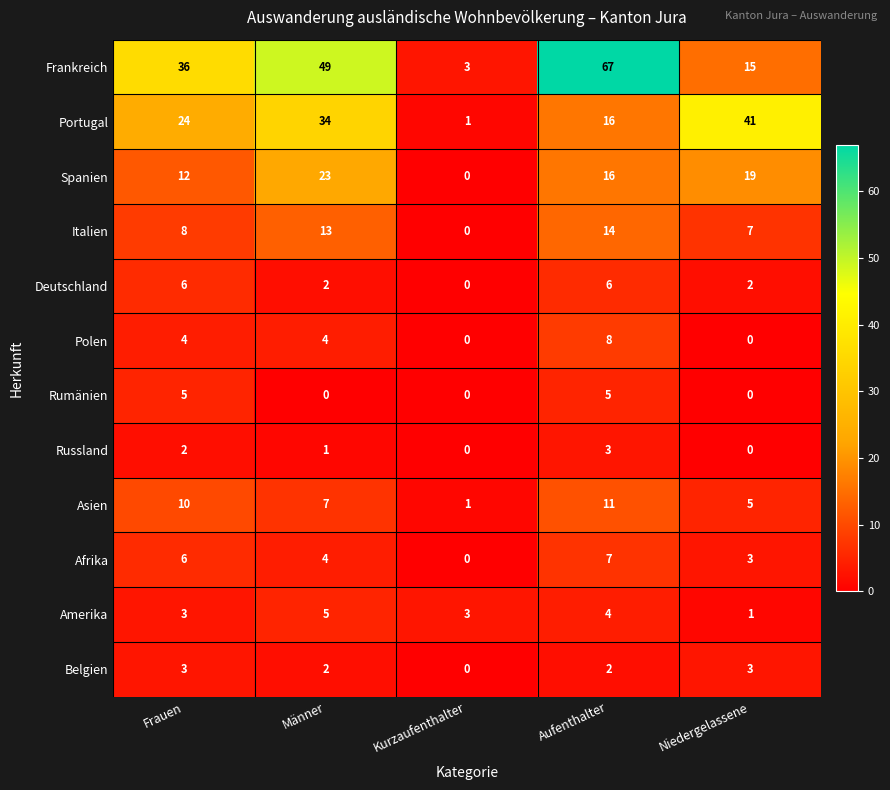

What is the average value of the Polen series?

3